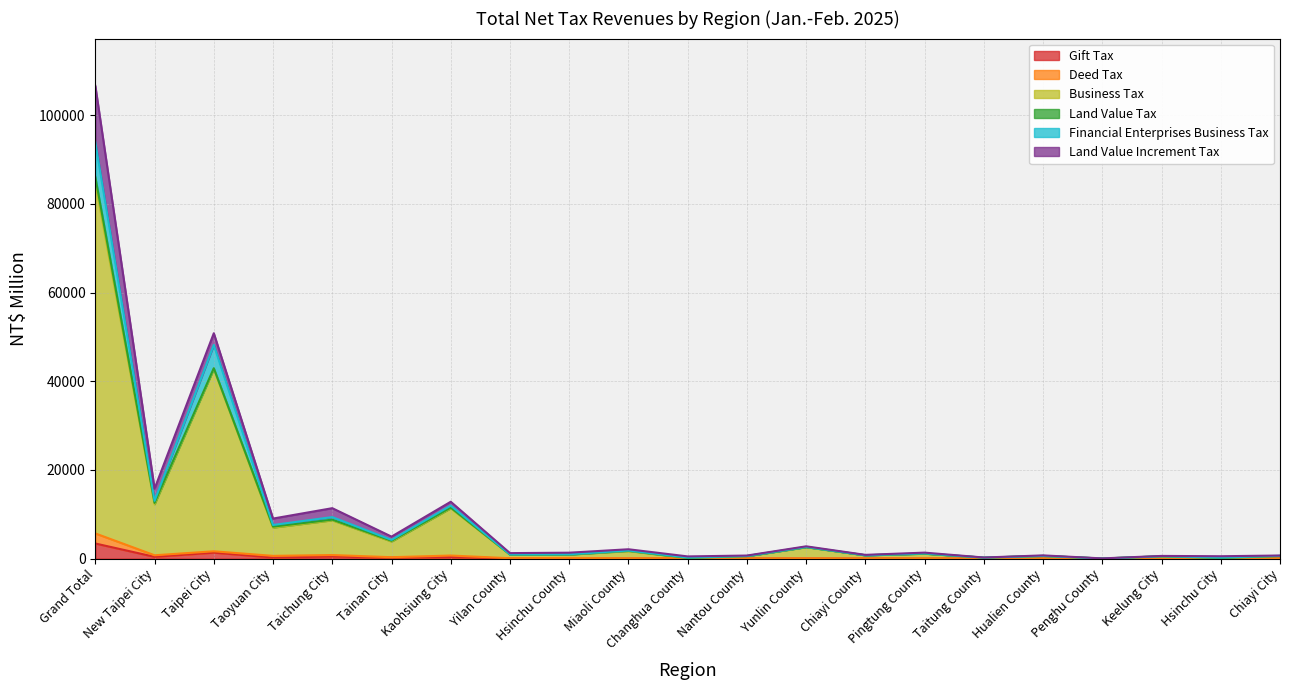

In Business Tax, how many points are higher than both neighbors (excluding endpoints)?

8